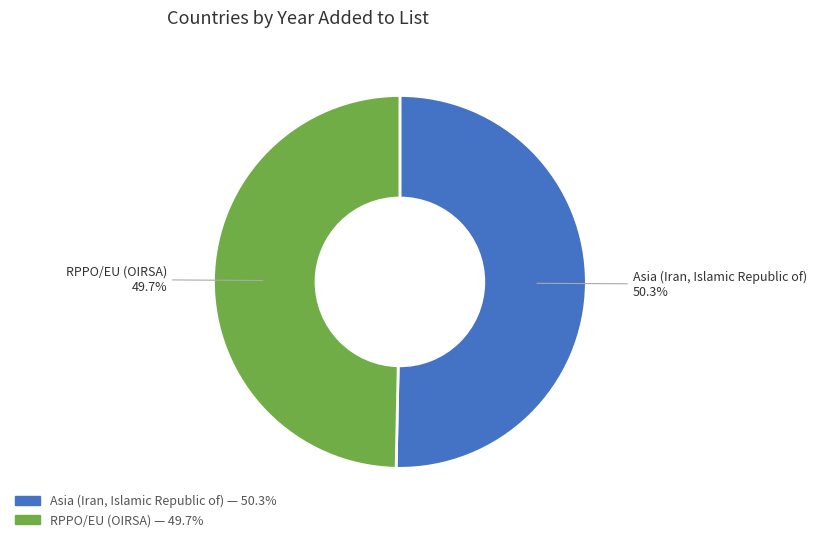

True or false: Asia (Iran, Islamic Republic of) accounts for 50% of the total.

True